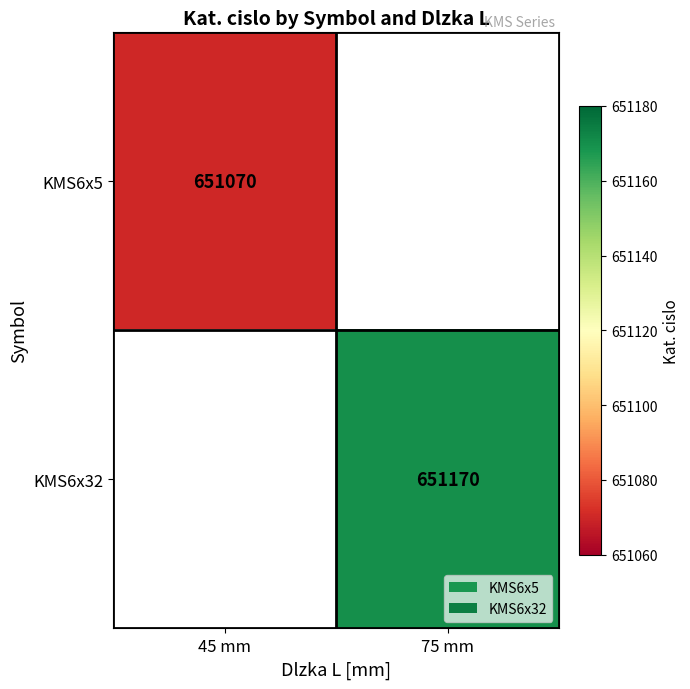

Is the value of KMS6x32 at 75 mm greater than the value of KMS6x5 at 45 mm?

Yes